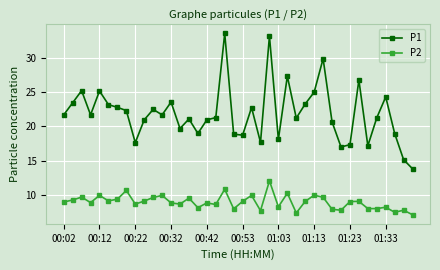

What is the highest value of the P2 series?

12.0